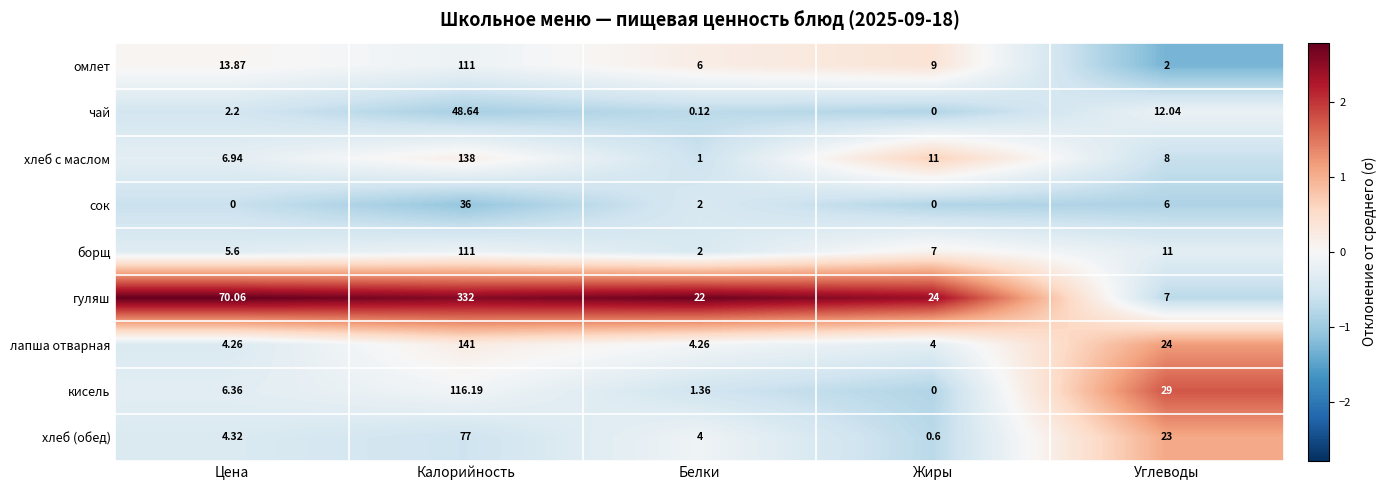

Which series has the widest spread of values?

гуляш